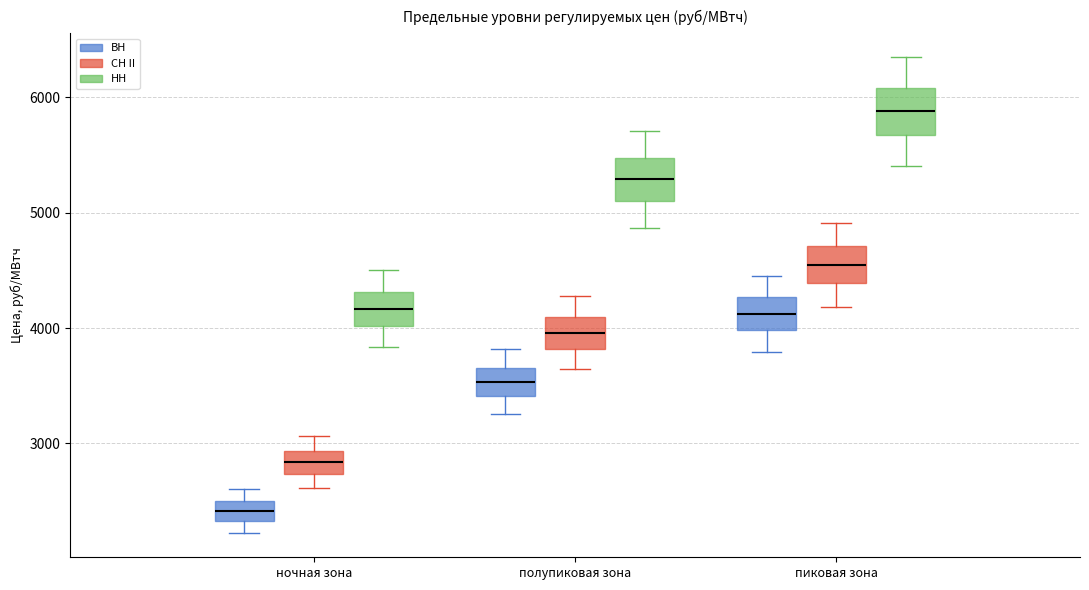

Where is the lower edge of the box for полупиковая зона (ВН) on the y-axis? The values are not printed on the chart, so give them approximately, as read against the axis.

3400